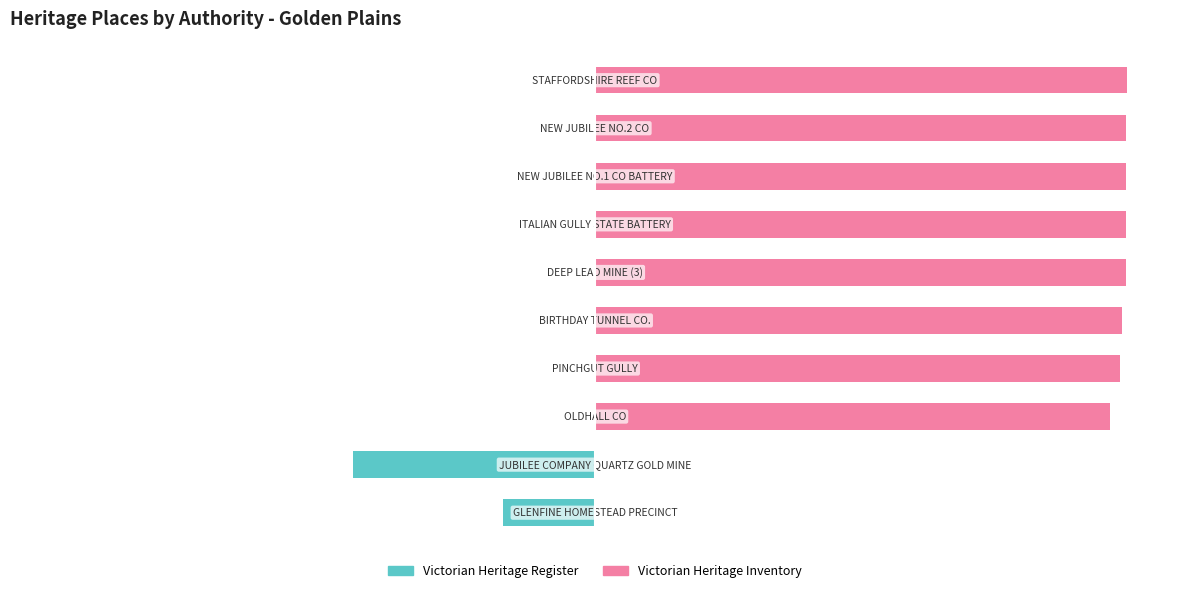

Which series has the largest total across all categories?

Victorian Heritage Inventory